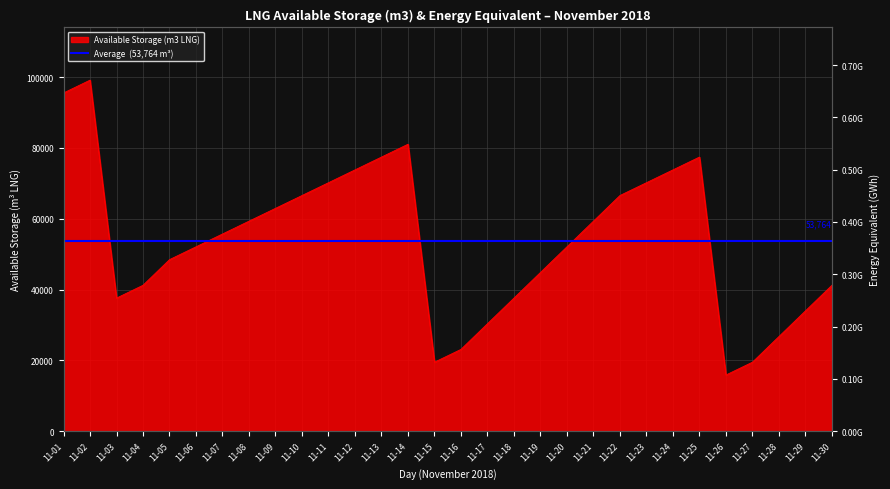

List the labels in order of value, smallest first.

11-26, 11-15, 11-27, 11-16, 11-28, 11-17, 11-29, 11-03, 11-18, 11-04, 11-30, 11-19, 11-05, 11-06, 11-20, 11-07, 11-08, 11-21, 11-09, 11-10, 11-22, 11-11, 11-23, 11-12, 11-24, 11-13, 11-25, 11-14, 11-01, 11-02